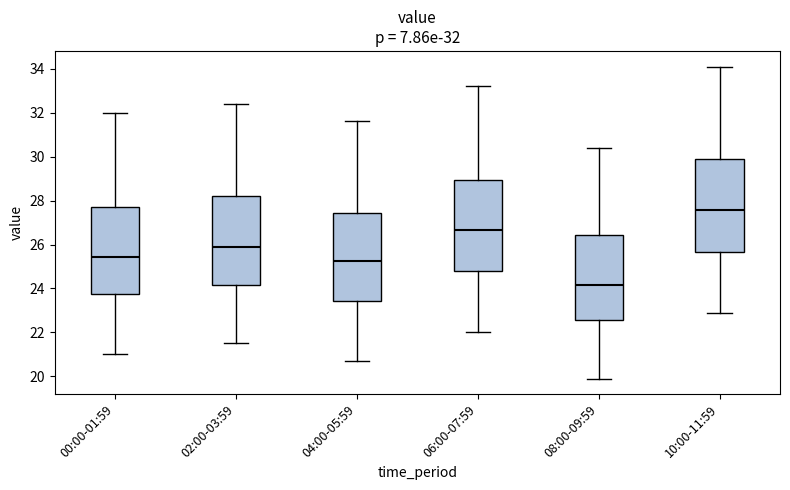

Which box has the highest median line?

10:00-11:59